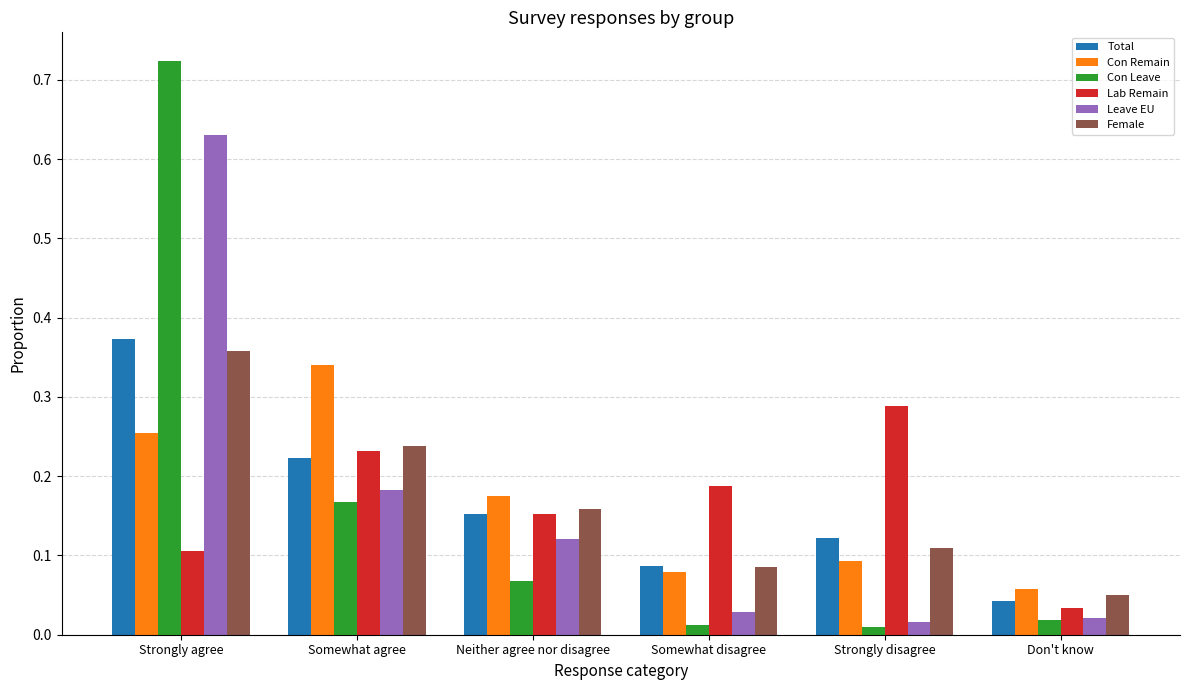

Count the Female values in the range 0 to 1.

6